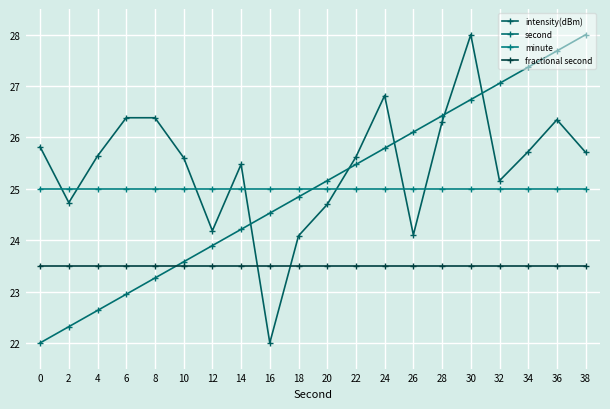

What is the value of the intensity(dBm) point at the 2nd from the left?

24.7